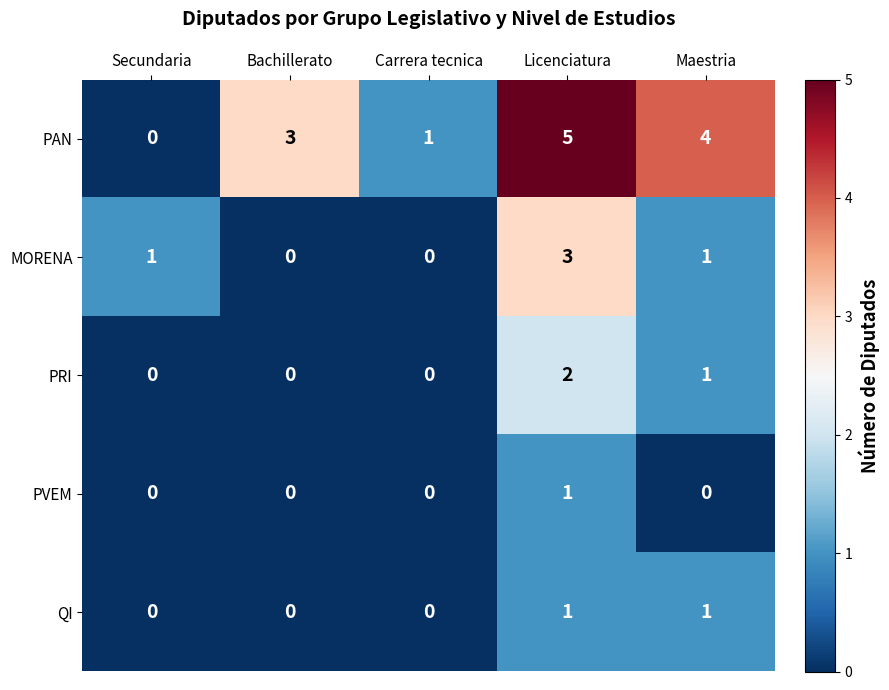

What is the sum of the MORENA values at Carrera tecnica and Licenciatura?

3